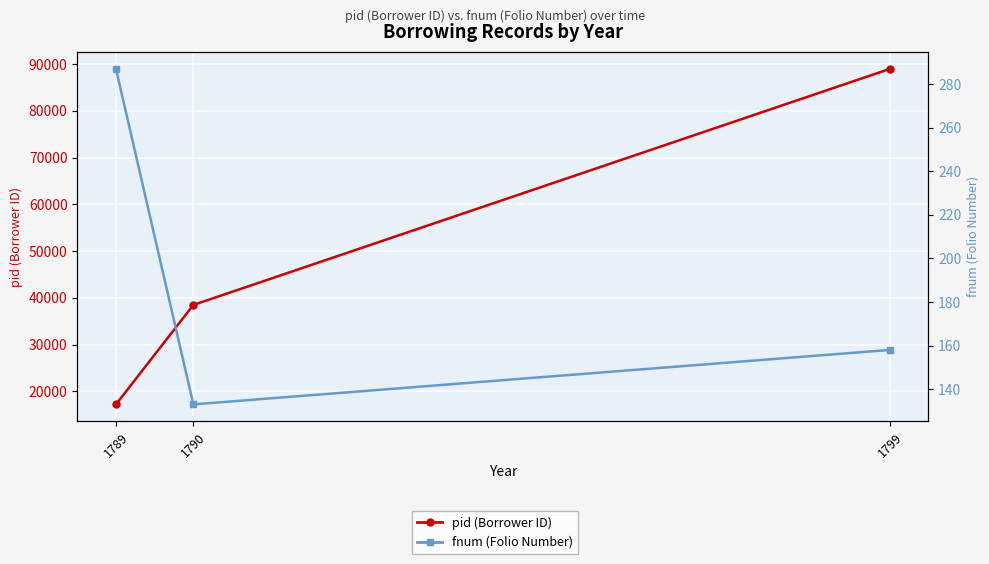

What is the average value of the fnum (Folio Number) series?

193